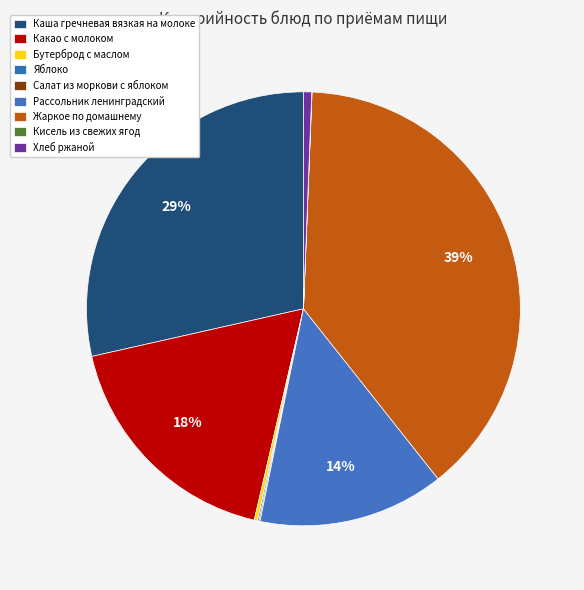

To the nearest percent, what is the average slice percentage?

11%